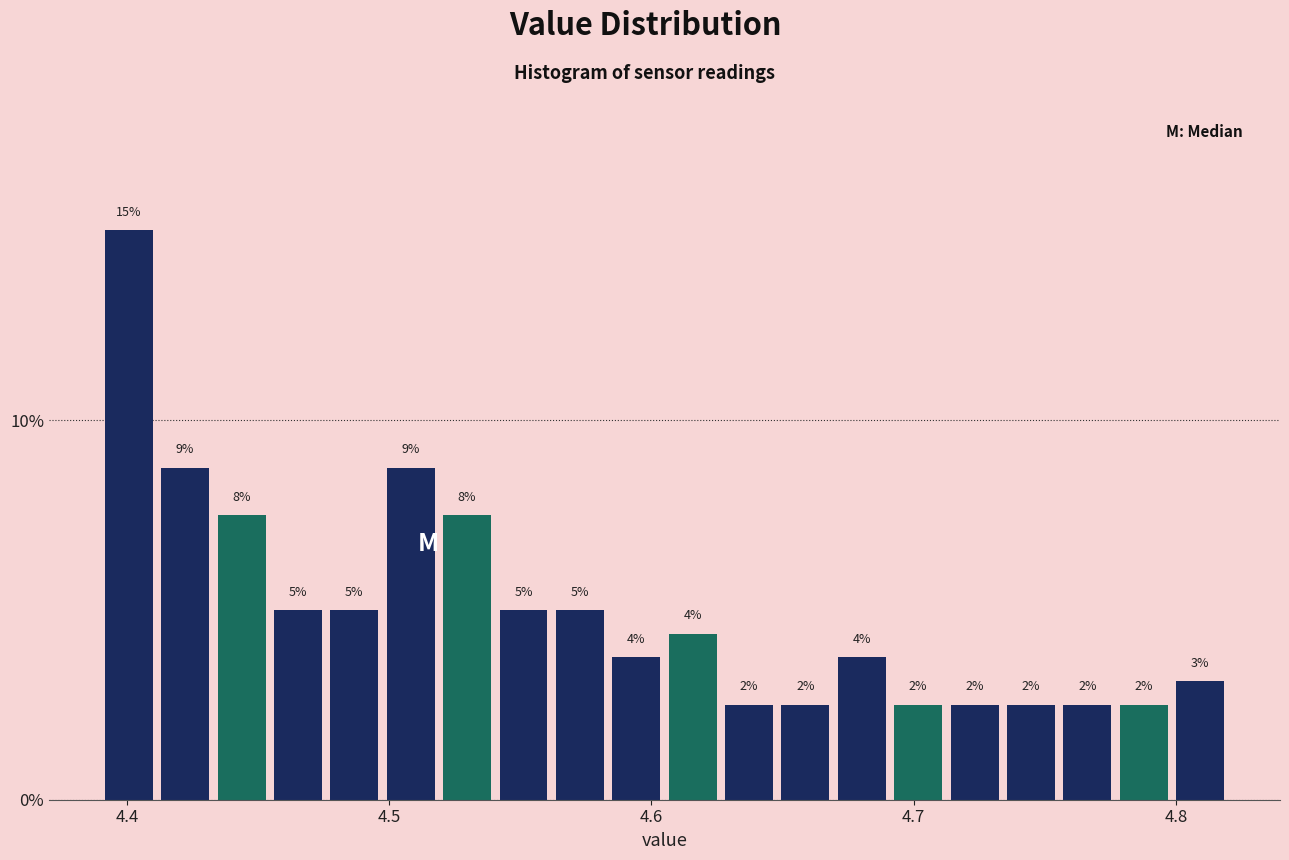

Read against the x-axis, roughly where is the centre of the tallest bar?

4.40